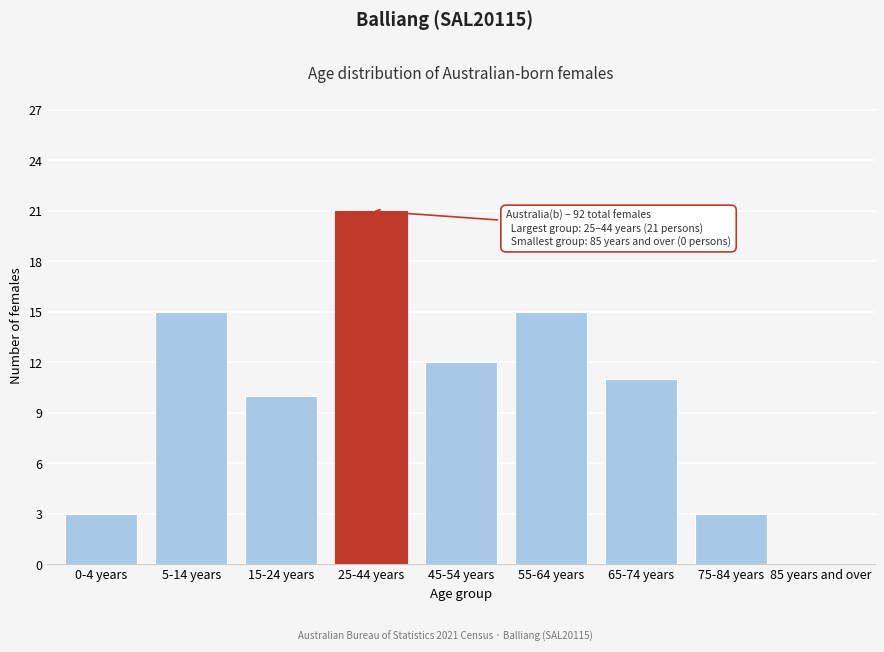

Reading right to left, transcribe all the data shown in this chart.

85 years and over=0	75-84 years=3	65-74 years=11	55-64 years=15	45-54 years=12	25-44 years=21	15-24 years=10	5-14 years=15	0-4 years=3